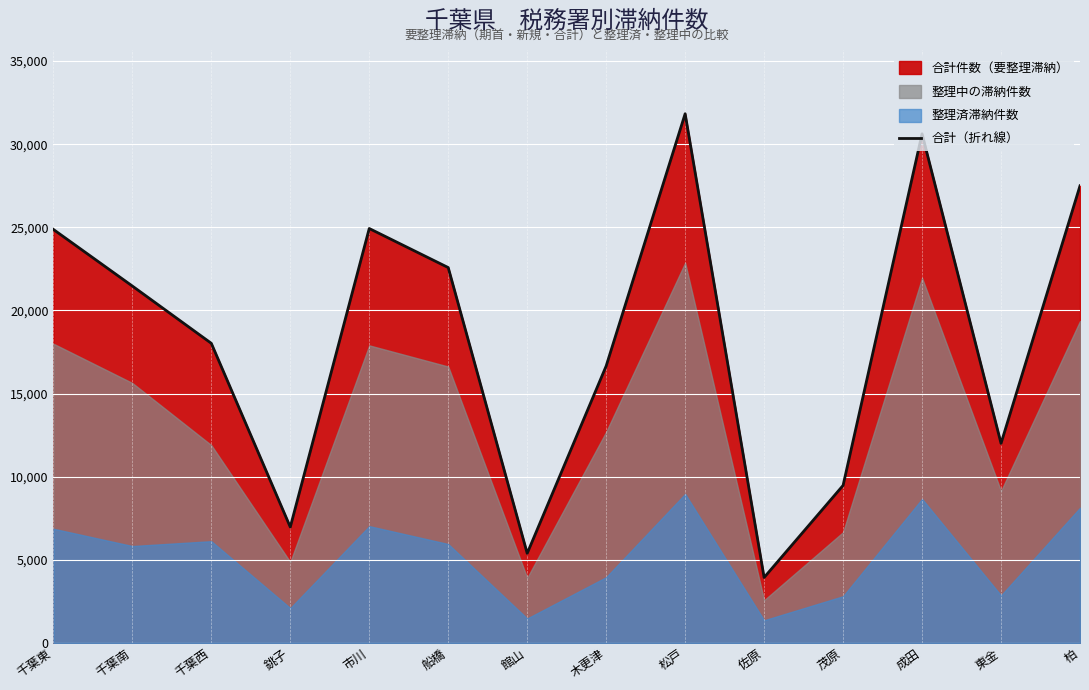

Is it true that the value at 柏 is 27495?

True